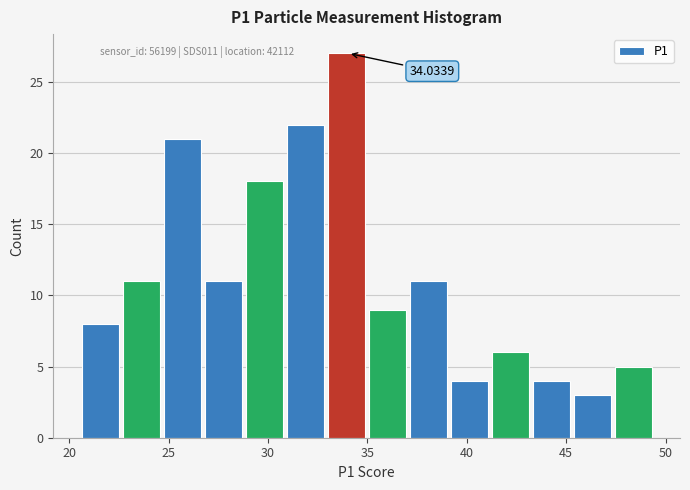

Which range on the x-axis has the tallest bar?

33.0 to 35.0